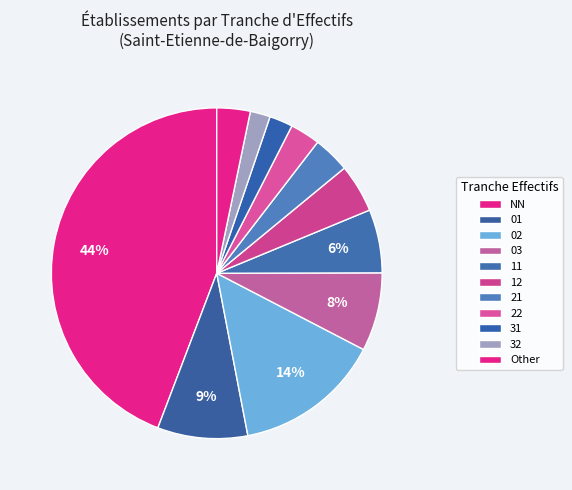

How many segments does this pie chart have?

11